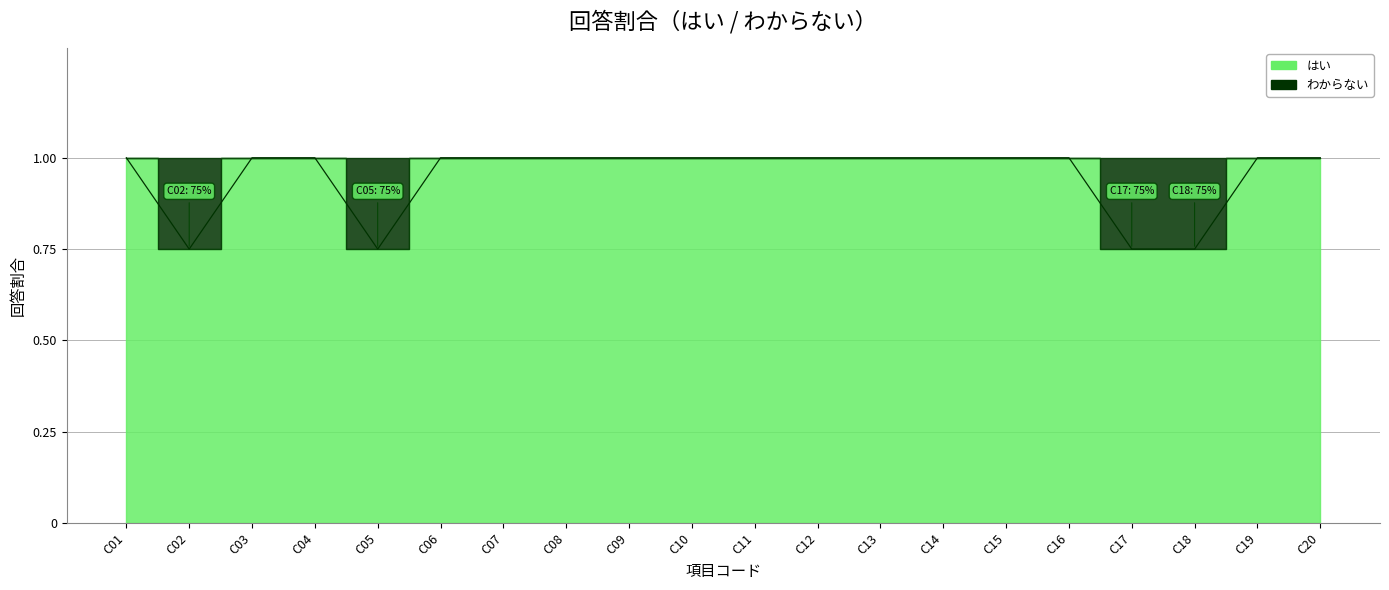

At which category does the chart reach its peak across all series?

C01